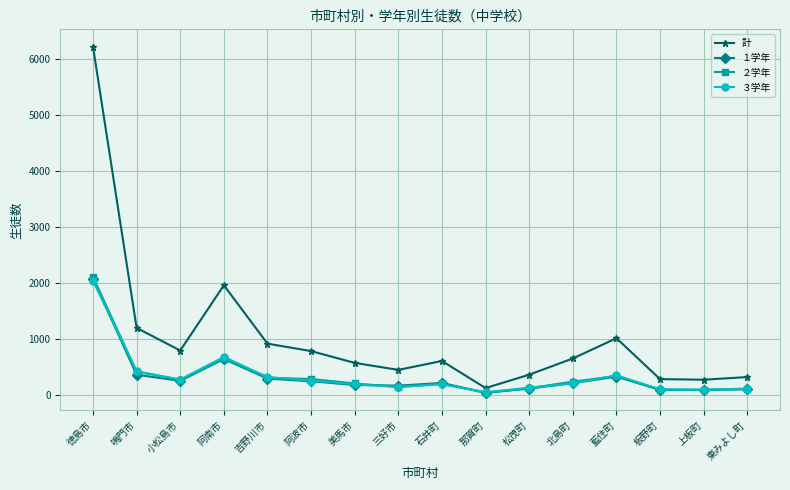

Which series has the largest total across all categories?

計